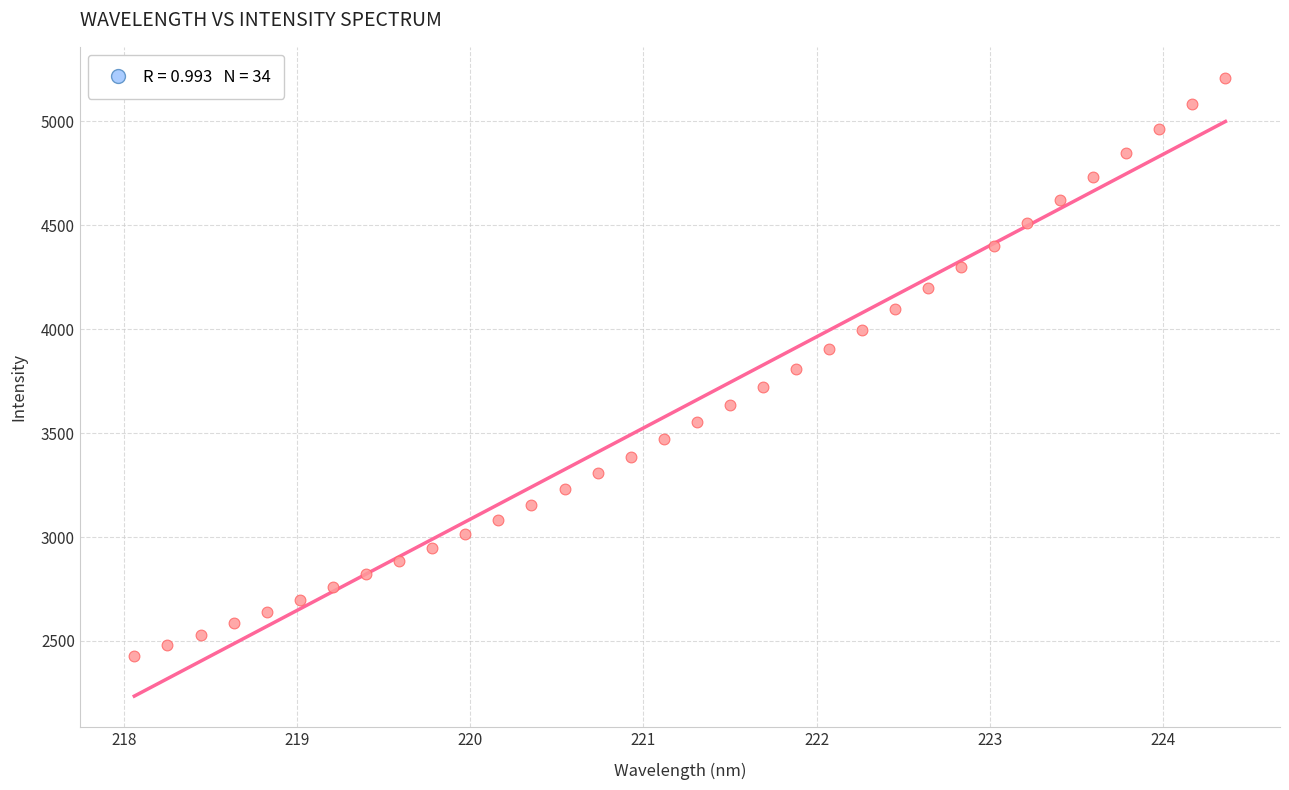

What is the range of X values (max minus min)?

6.3